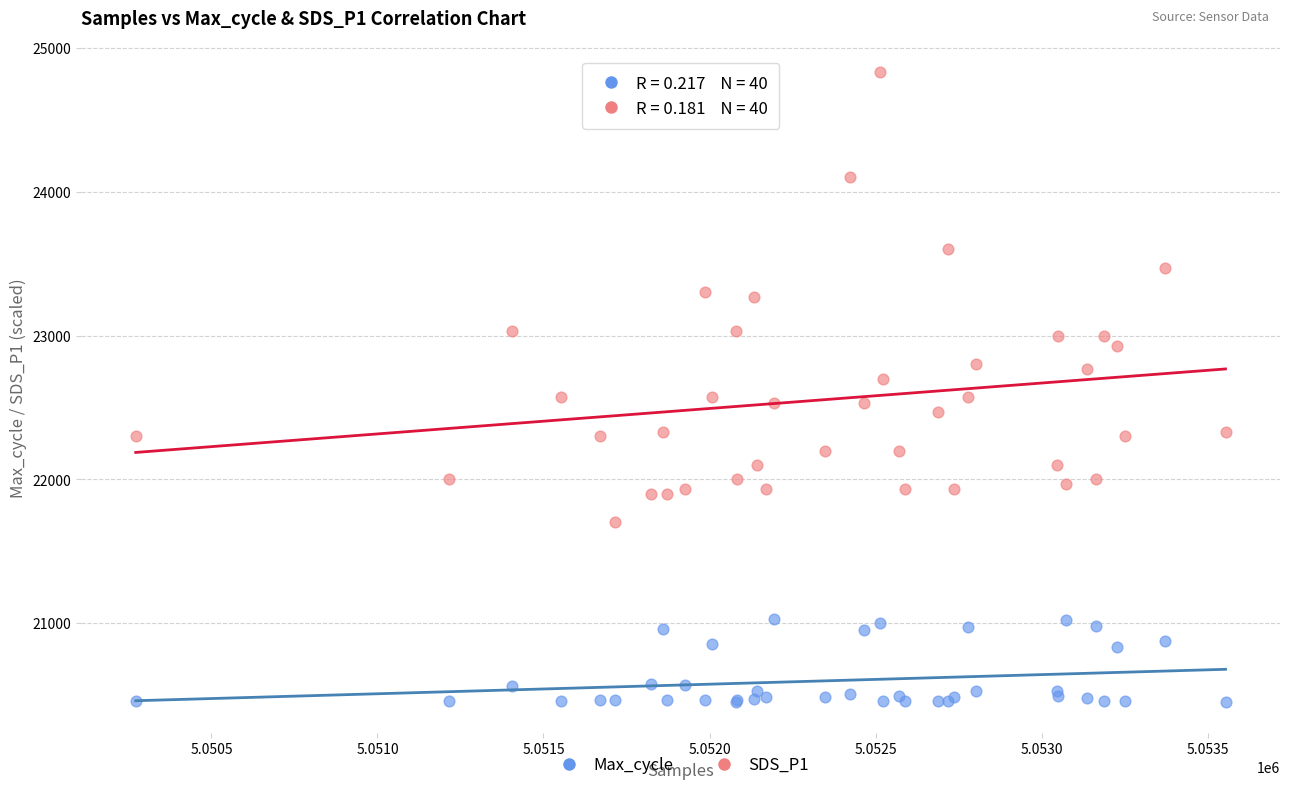

Which series contains the highest Y value?

SDS_P1